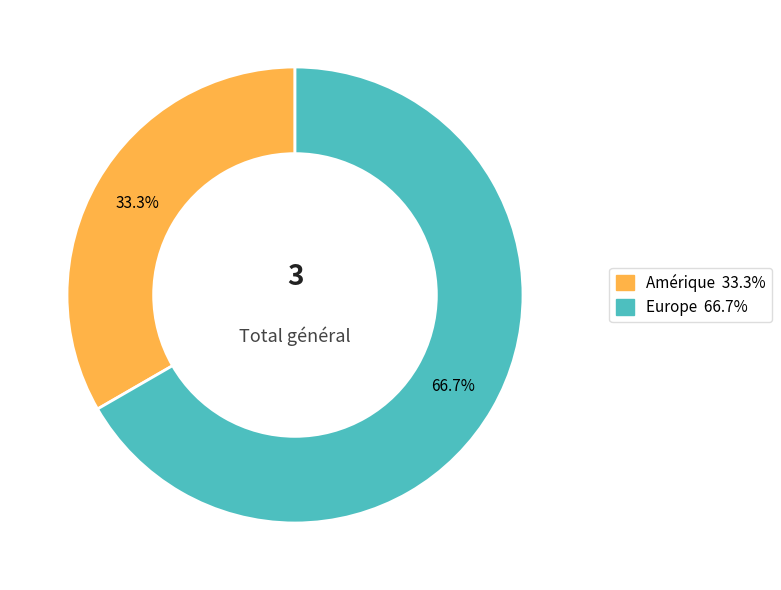

Is there a majority slice in this chart?

Yes